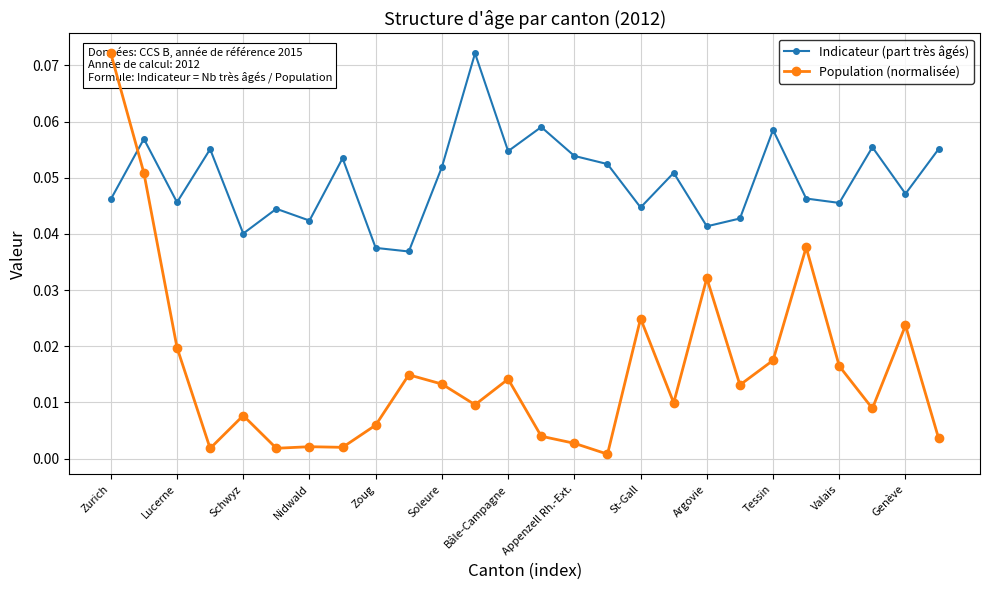

Which series has the widest spread of values?

Population (normalisée)